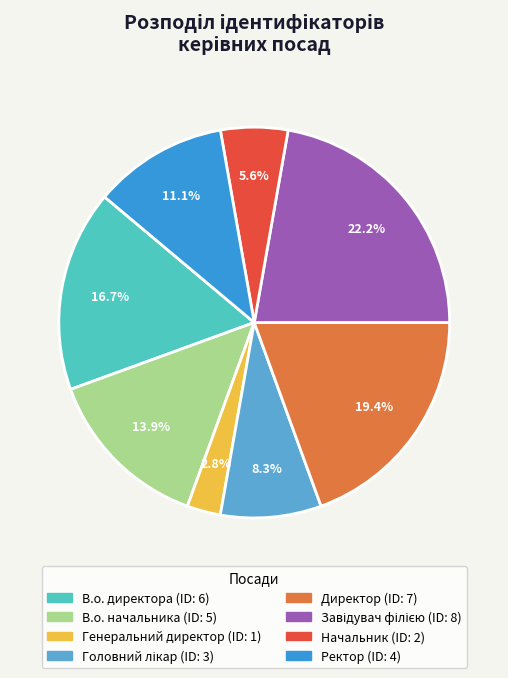

Count the number of slices in the pie.

8